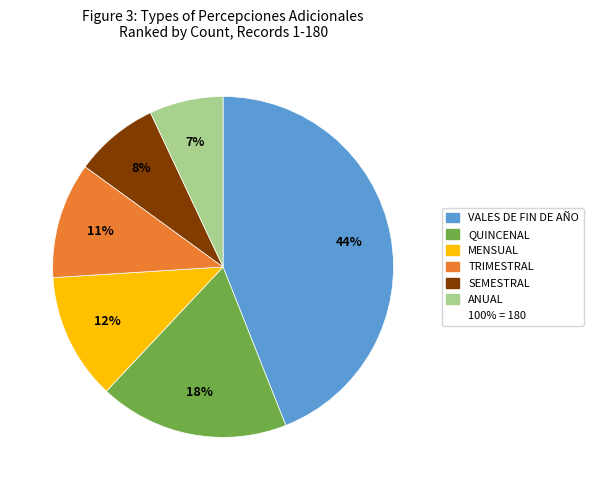

Is there a majority slice in this chart?

No